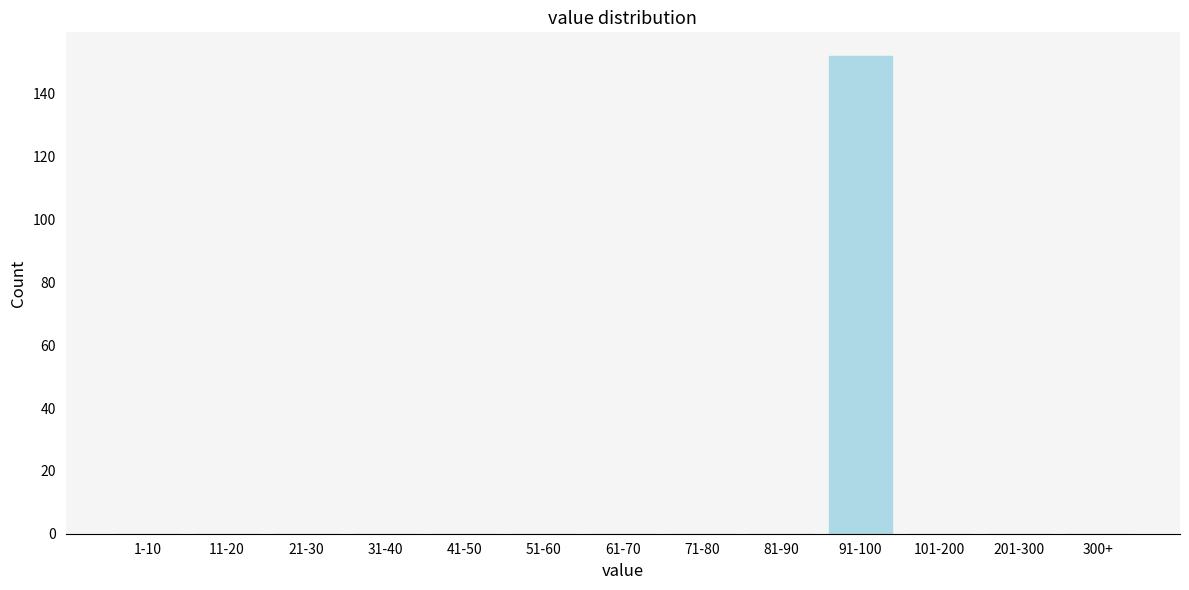

Reading left to right, extract all data points from this chart.

1-10=0	11-20=0	21-30=0	31-40=0	41-50=0	51-60=0	61-70=0	71-80=0	81-90=0	91-100=152	101-200=0	201-300=0	300+=0